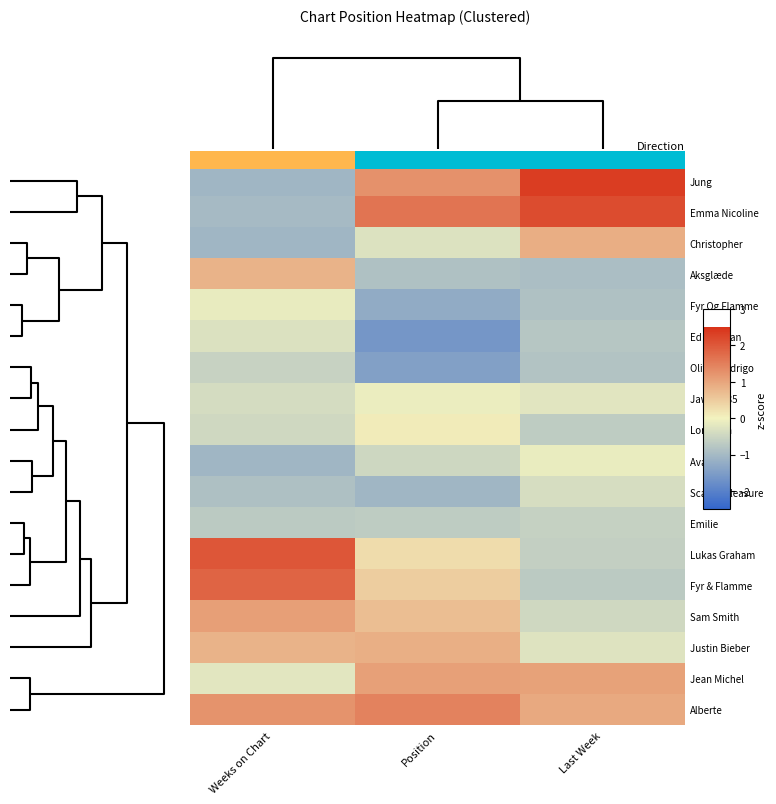

At which category is the sum across all series the highest?

Weeks on Chart